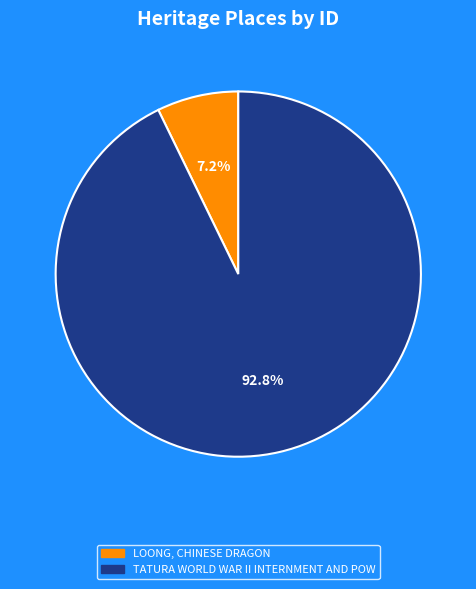

To the nearest percent, what is the combined percentage of LOONG, CHINESE DRAGON and TATURA WORLD WAR II INTERNMENT AND POW?

100%